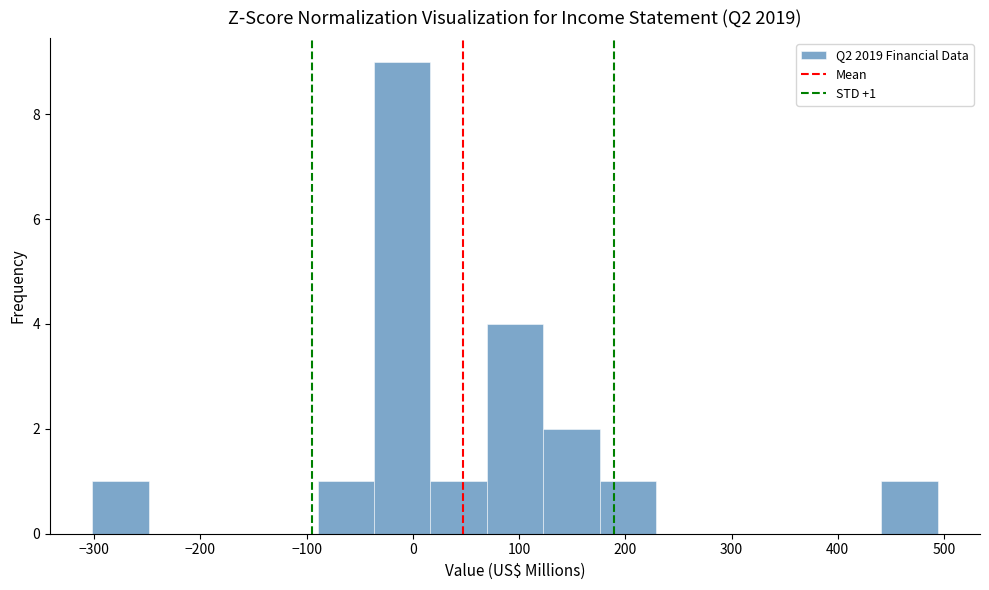

Which range on the x-axis has the tallest bar?

-40 to 20